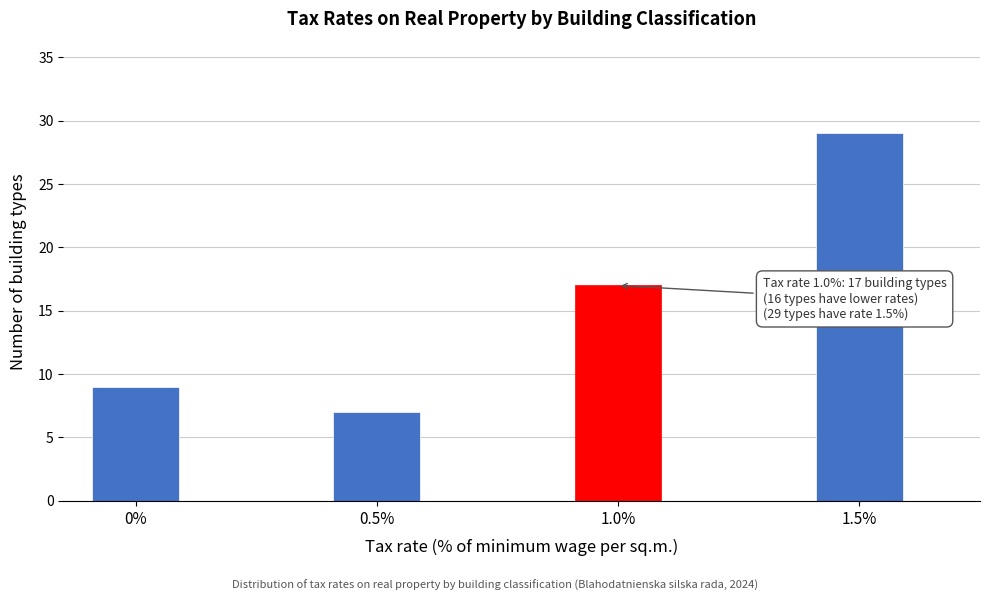

Reading left to right, list all the values displayed in this chart.

9	7	17	29